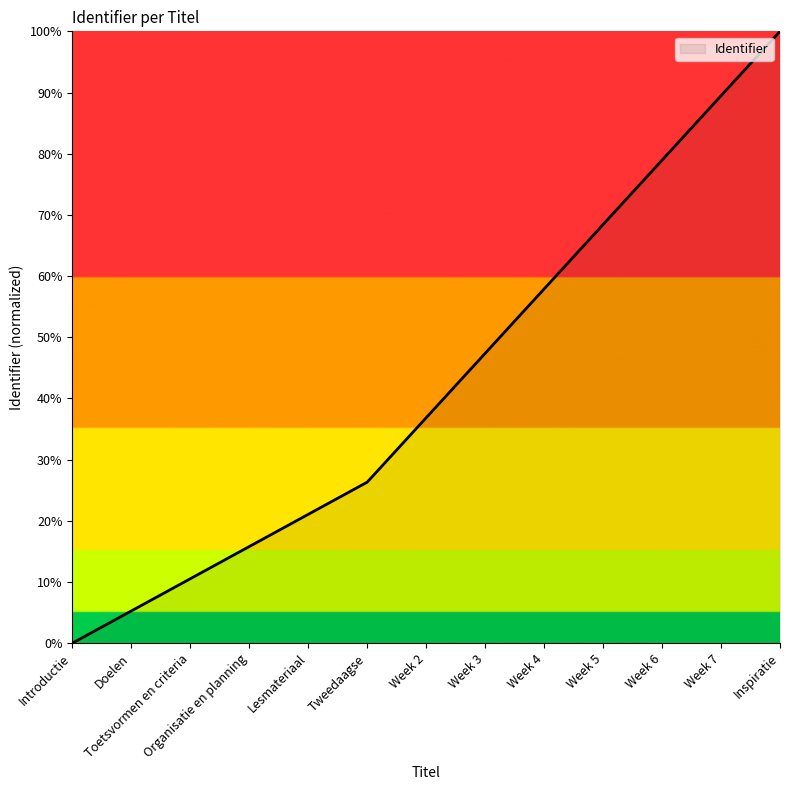

Is it true that the value at Tweedaagse is 7.9?

False